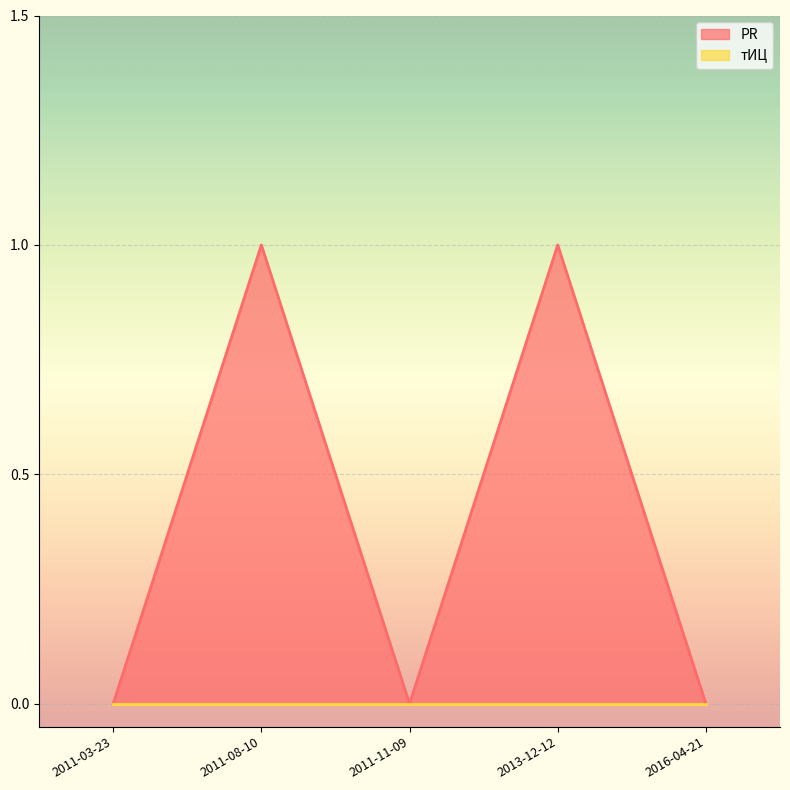

Which series has the largest total across all categories?

PR